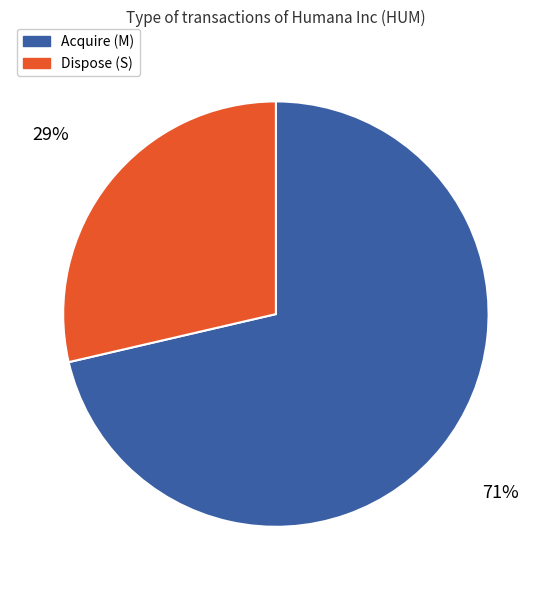

To the nearest percent, what is the average slice percentage?

50%